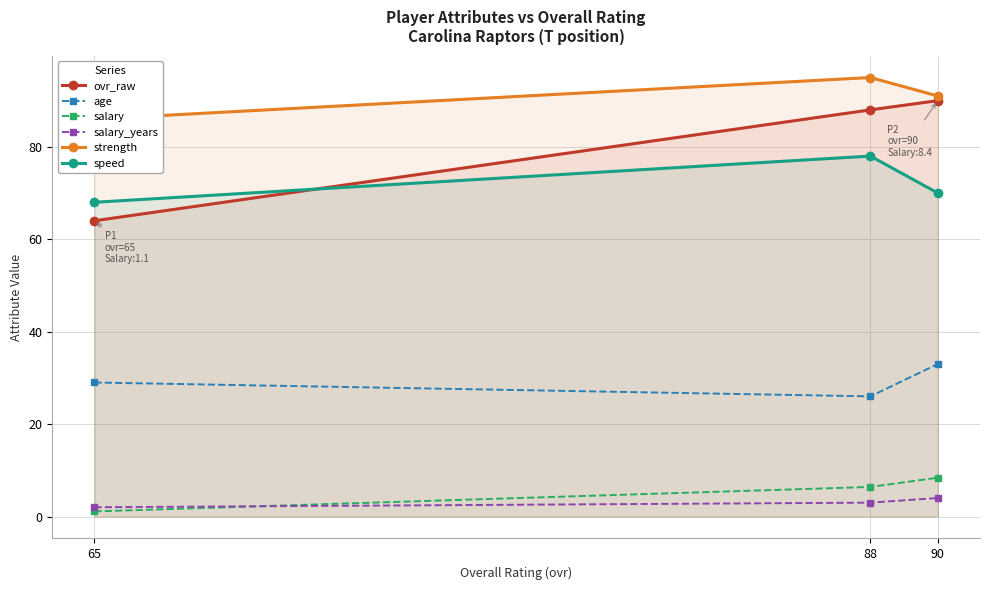

At 88, list the series in order from smallest to largest.

salary_years, salary, age, speed, ovr_raw, strength